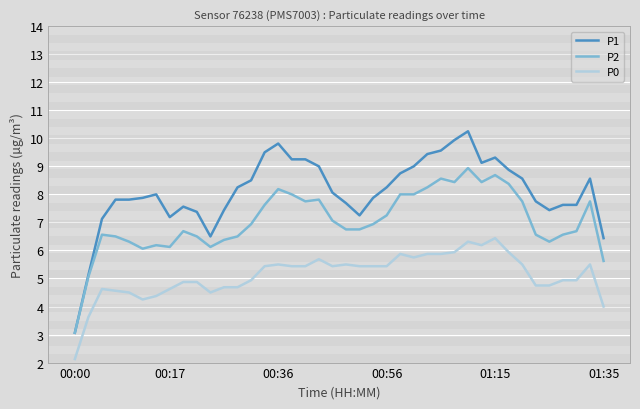

True or false: P0 and P2 cross at least once.

False